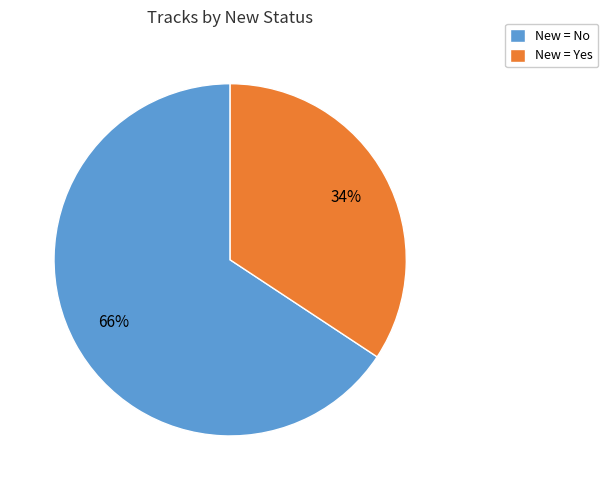

True or false: New = No accounts for 72% of the total.

False